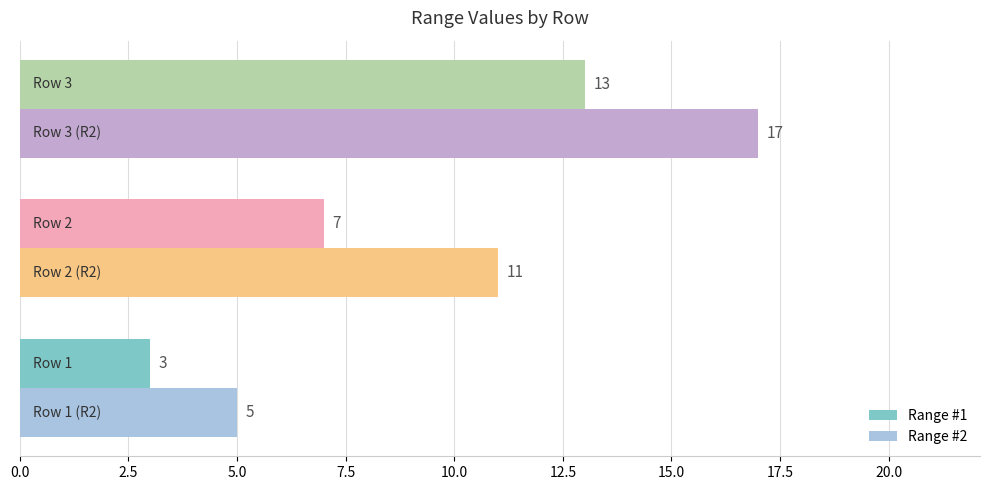

What is the greatest value displayed?

17